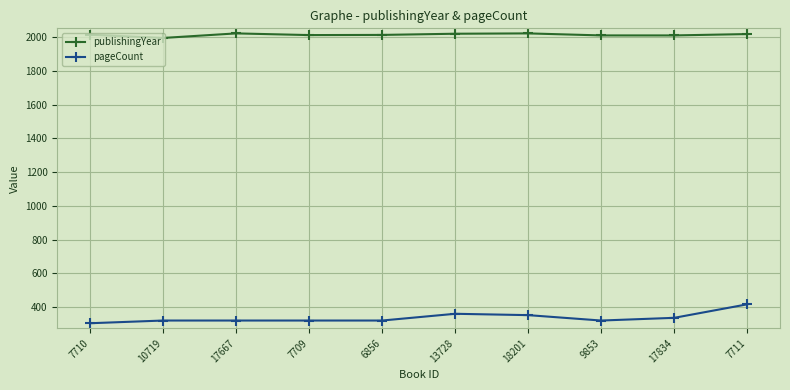

What is the total value across all series at 13728?

2380